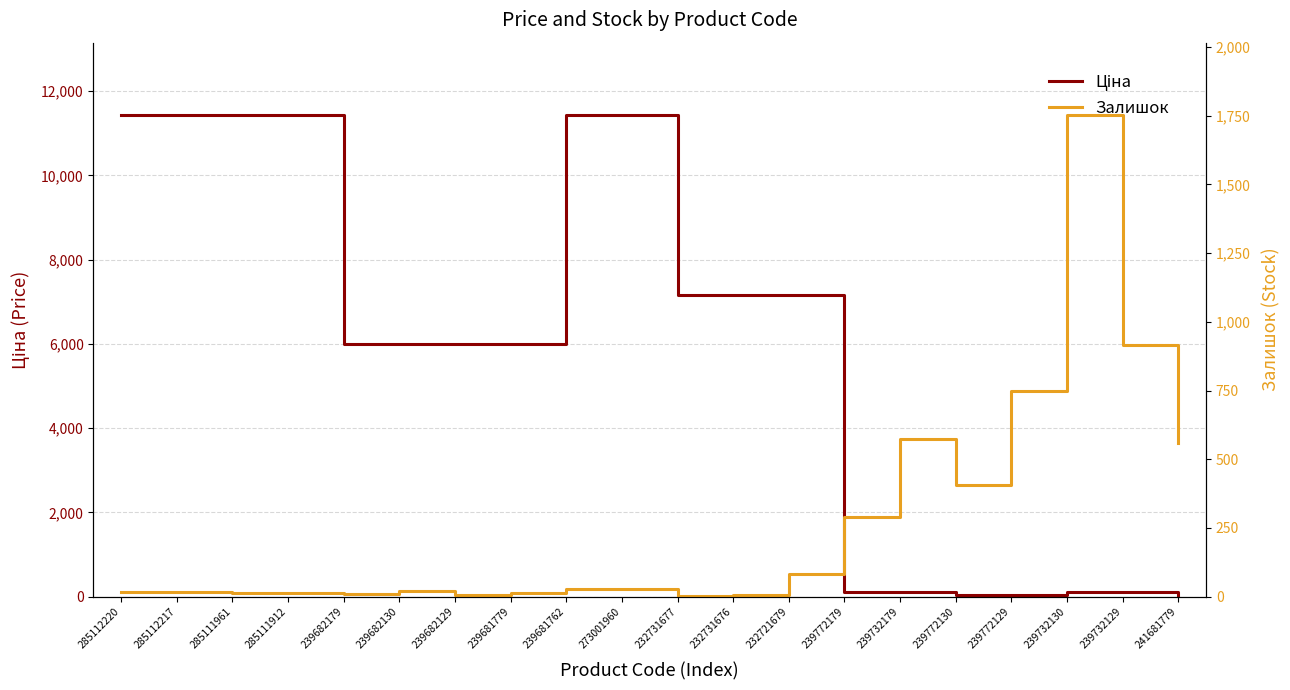

How many times do Залишок and Ціна cross each other?

1